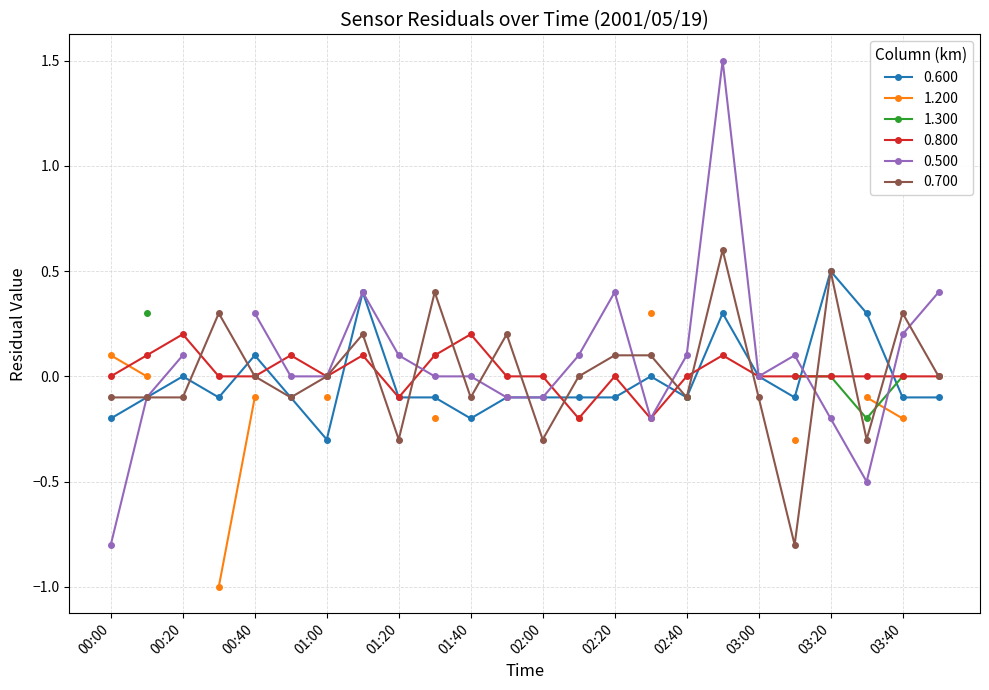

Which label corresponds to the largest value in the chart?

02:50